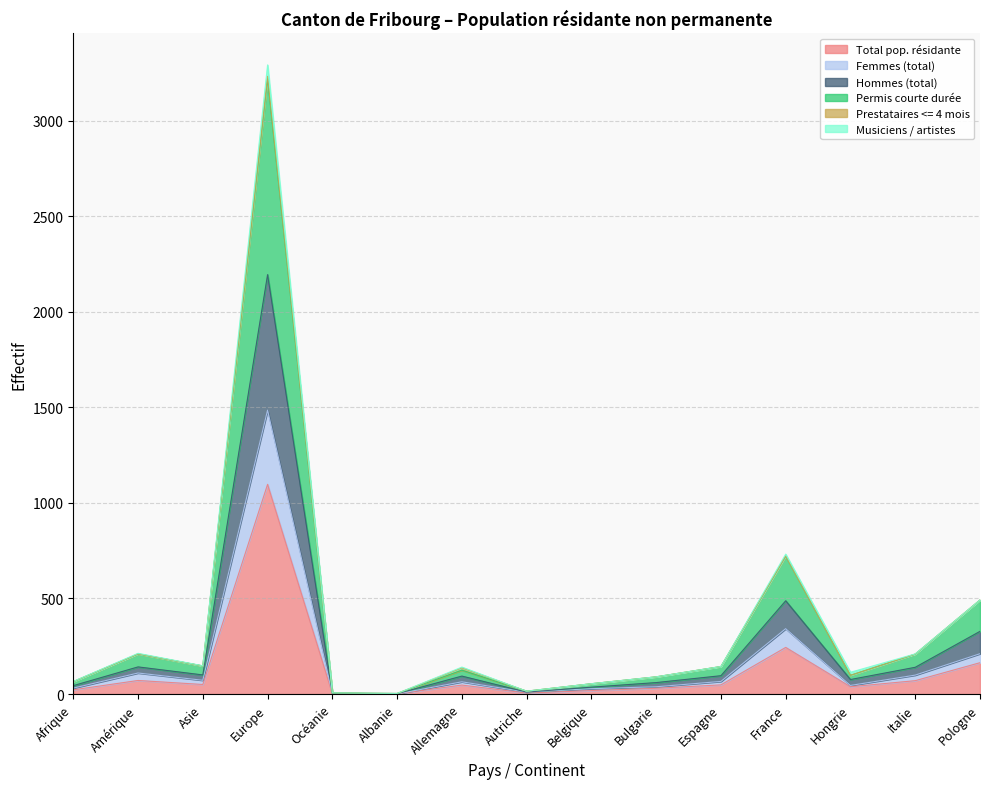

At which category does Hommes (total) reach its first local peak?

Amérique